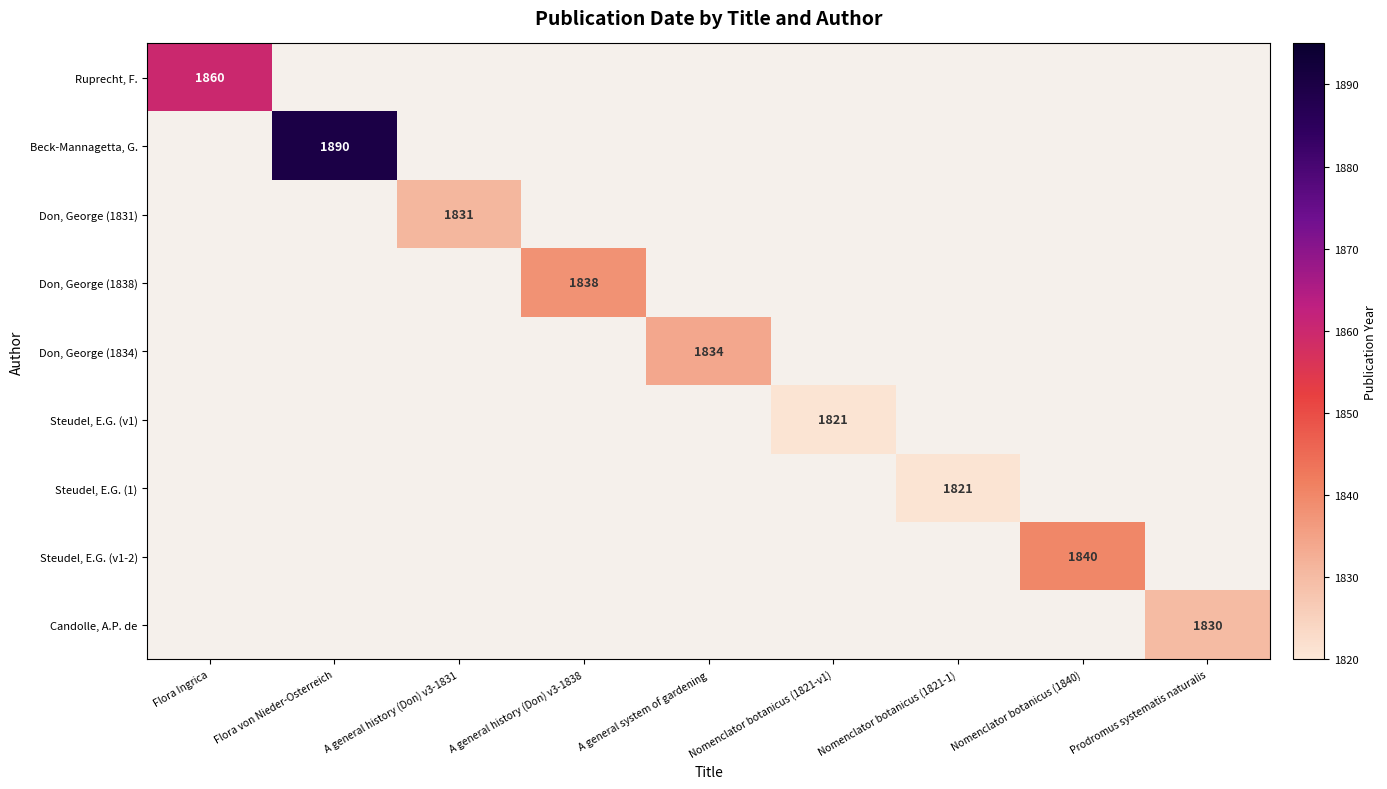

True or false: Steudel, E.G. (v1-2) has a value of 1840 at Nomenclator botanicus (1840).

True